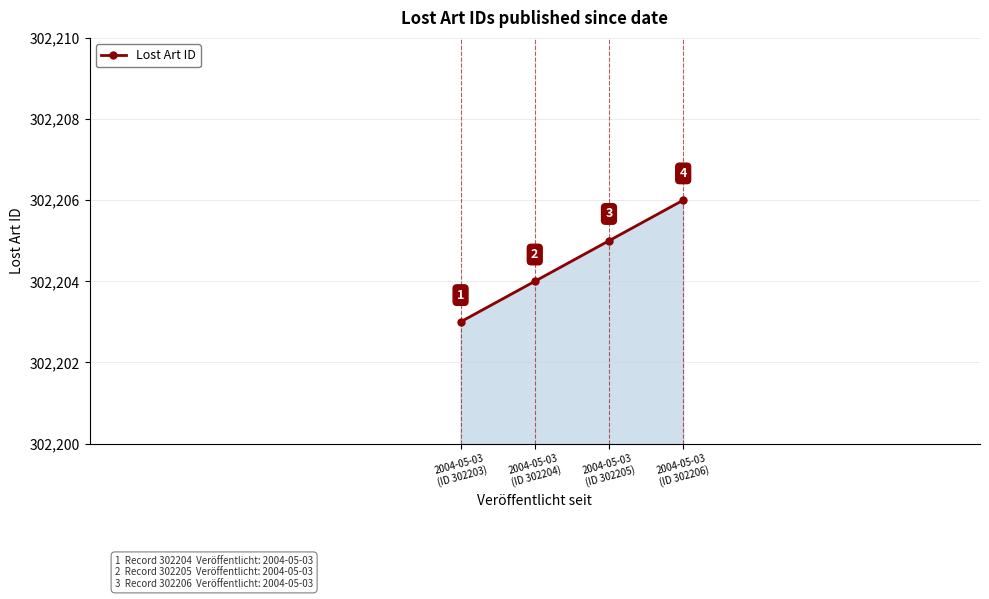

Approximately how many times larger is the value at 2004-05-03
(ID 302204) compared to 2004-05-03
(ID 302203)?

1.0